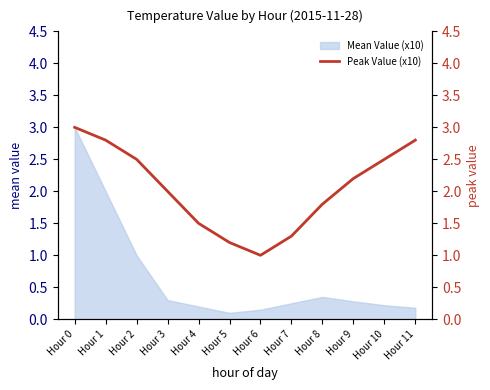

The value at Hour 3 is 2.0. True or false?

True